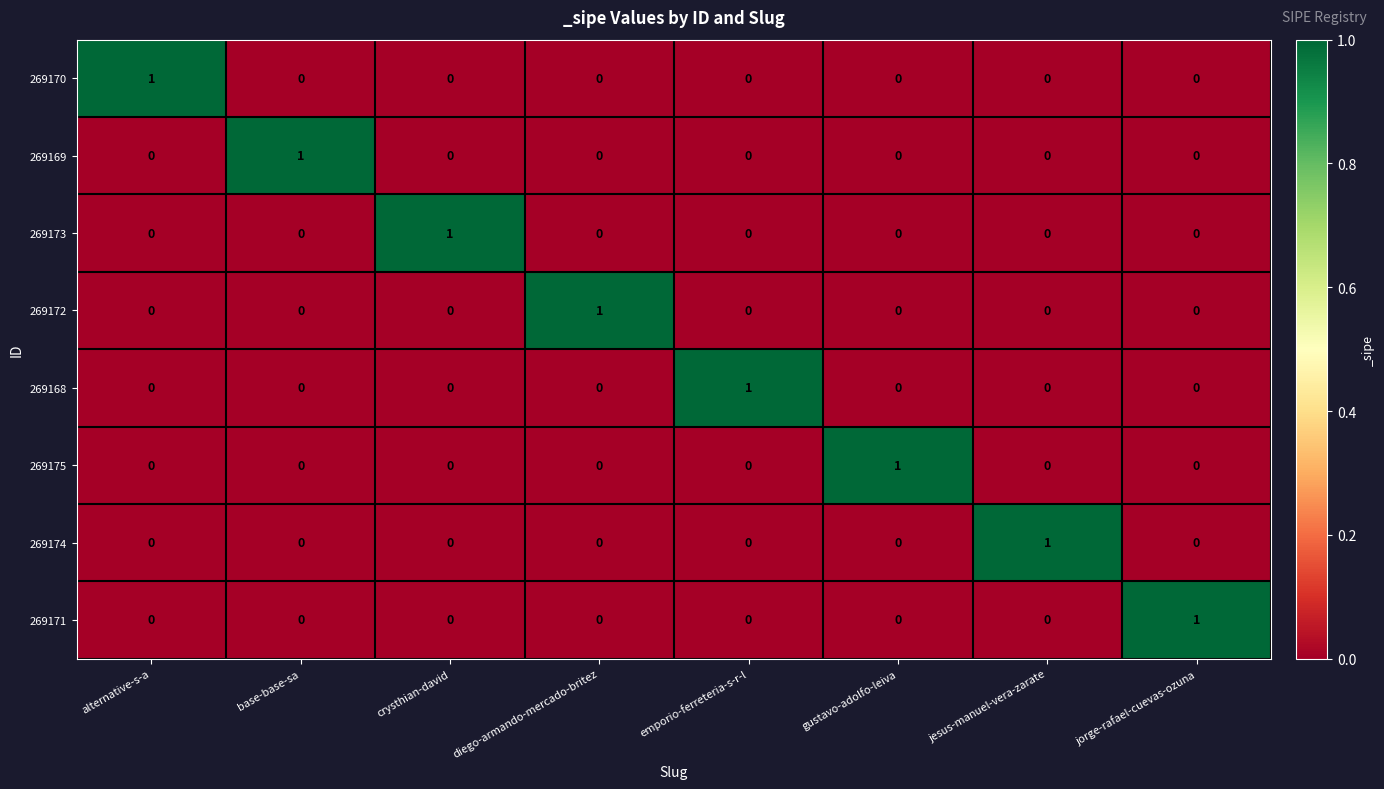

How many categories are shown in the chart?

8